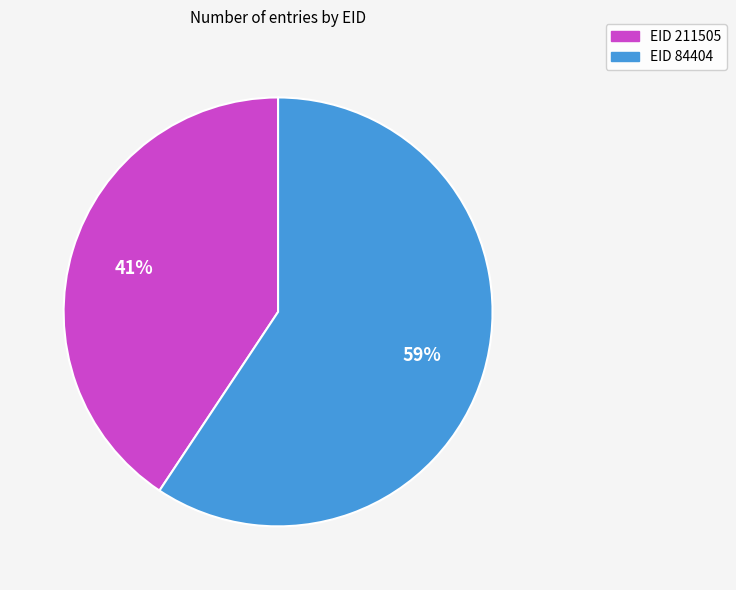

Is there a majority slice in this chart?

Yes